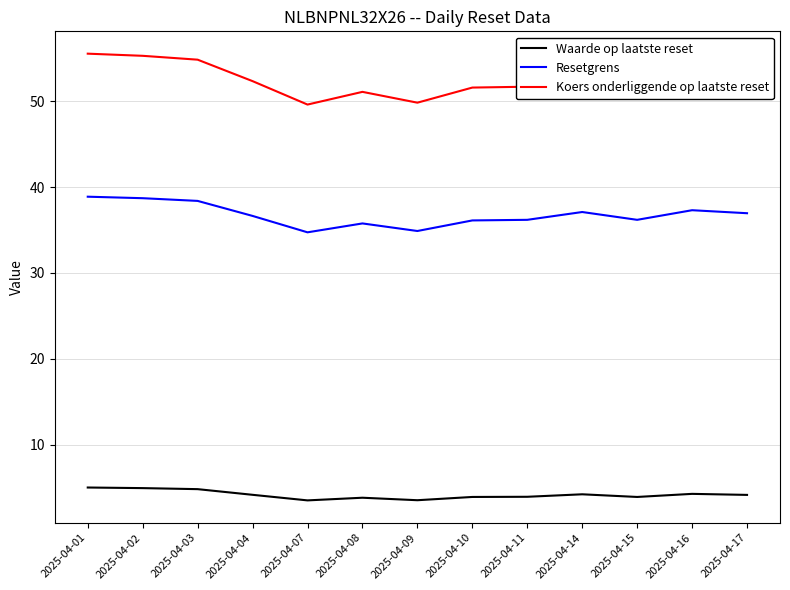

How many lines are shown in the chart?

3